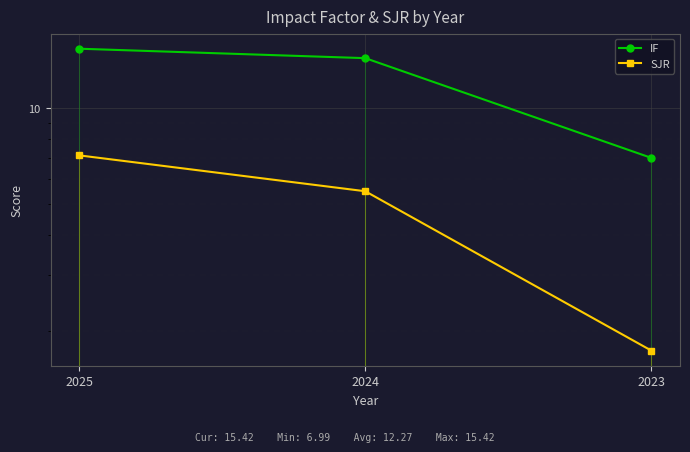

Reading left to right, extract all data points from this chart.

IF: 2025=15.4	2024=14.4	2023=7.0
SJR: 2025=7.1	2024=5.5	2023=1.7